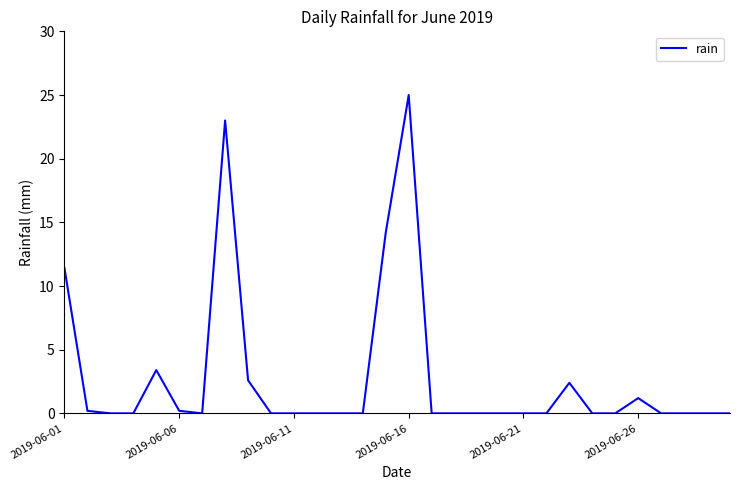

How many distinct data groups are displayed?

1